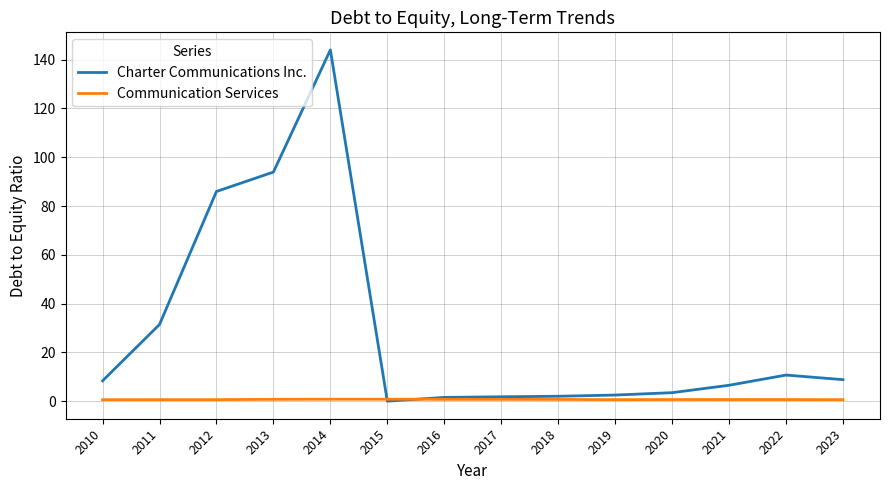

How many lines are shown in the chart?

2